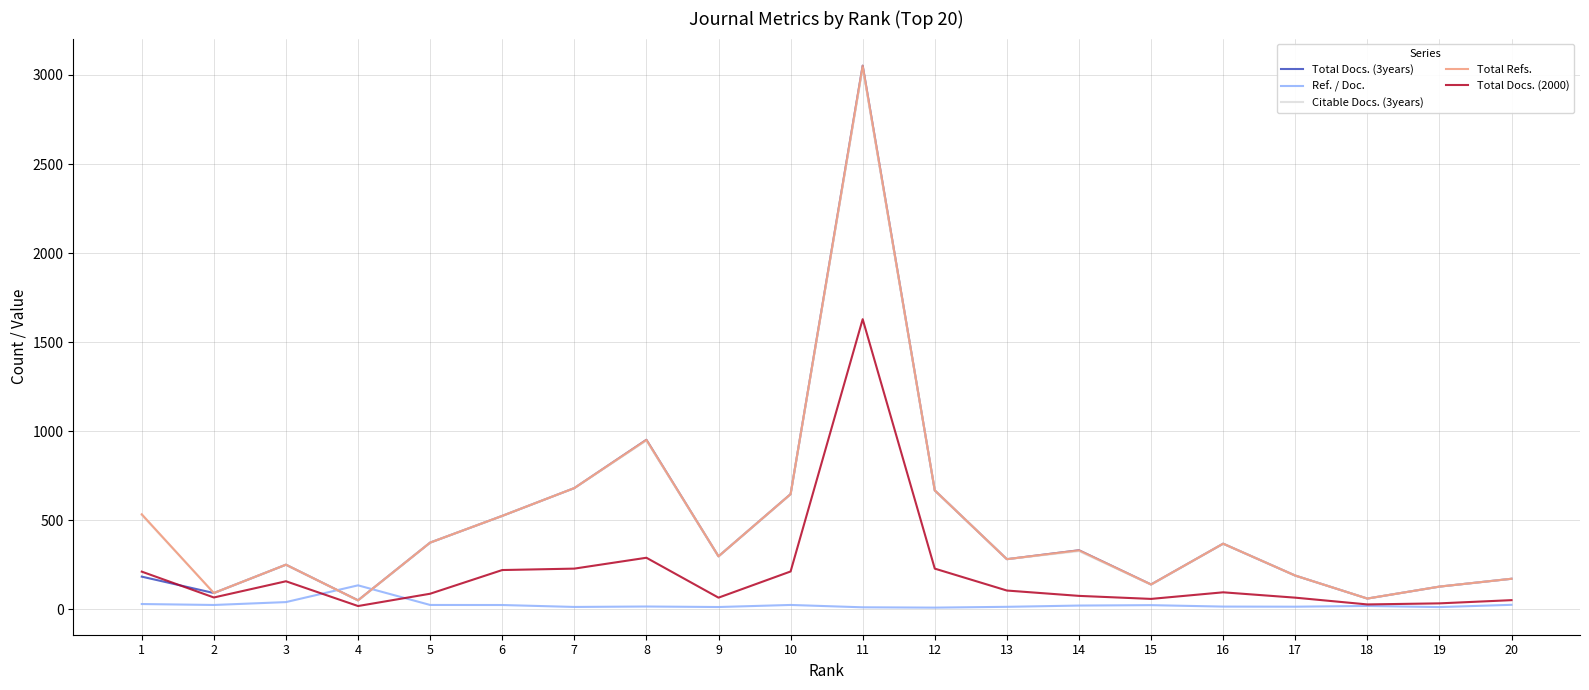

What is the greatest value displayed?

3052.0